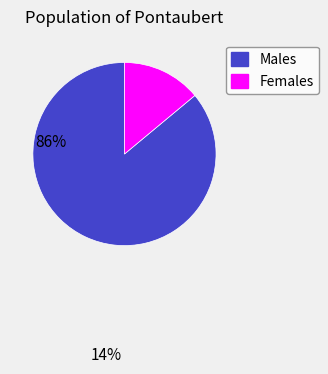

How many segments does this pie chart have?

2